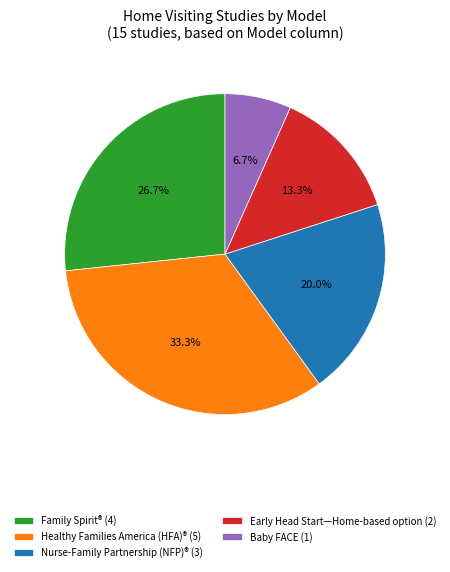

What is the largest slice in the pie chart?

Healthy Families America (HFA)® (5)